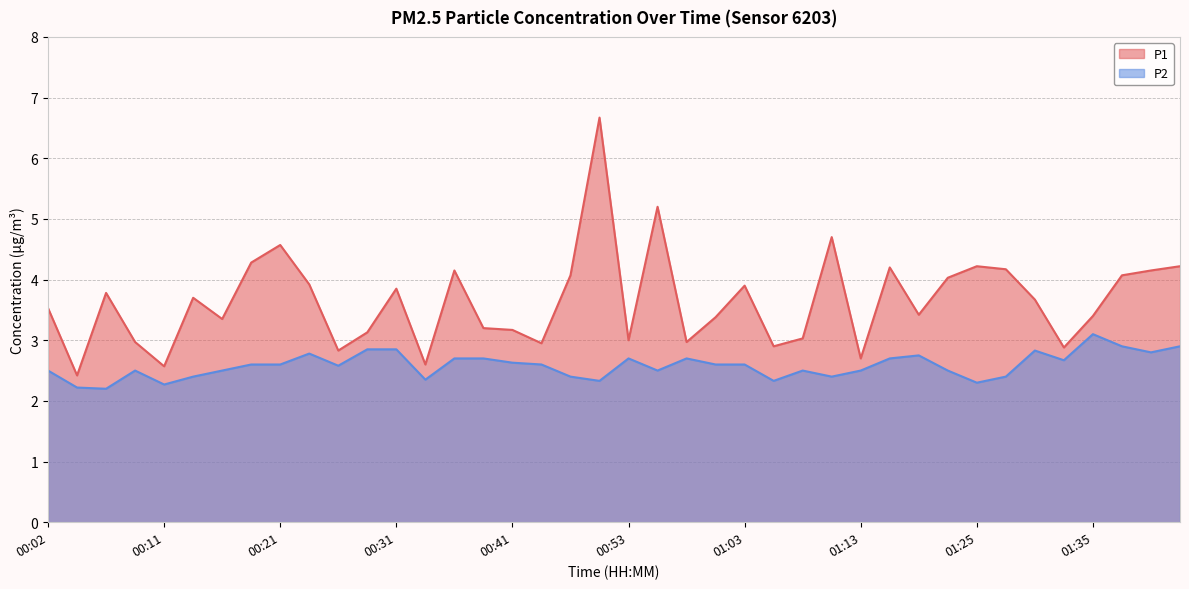

What is the label of the 35th point from the right?

00:14